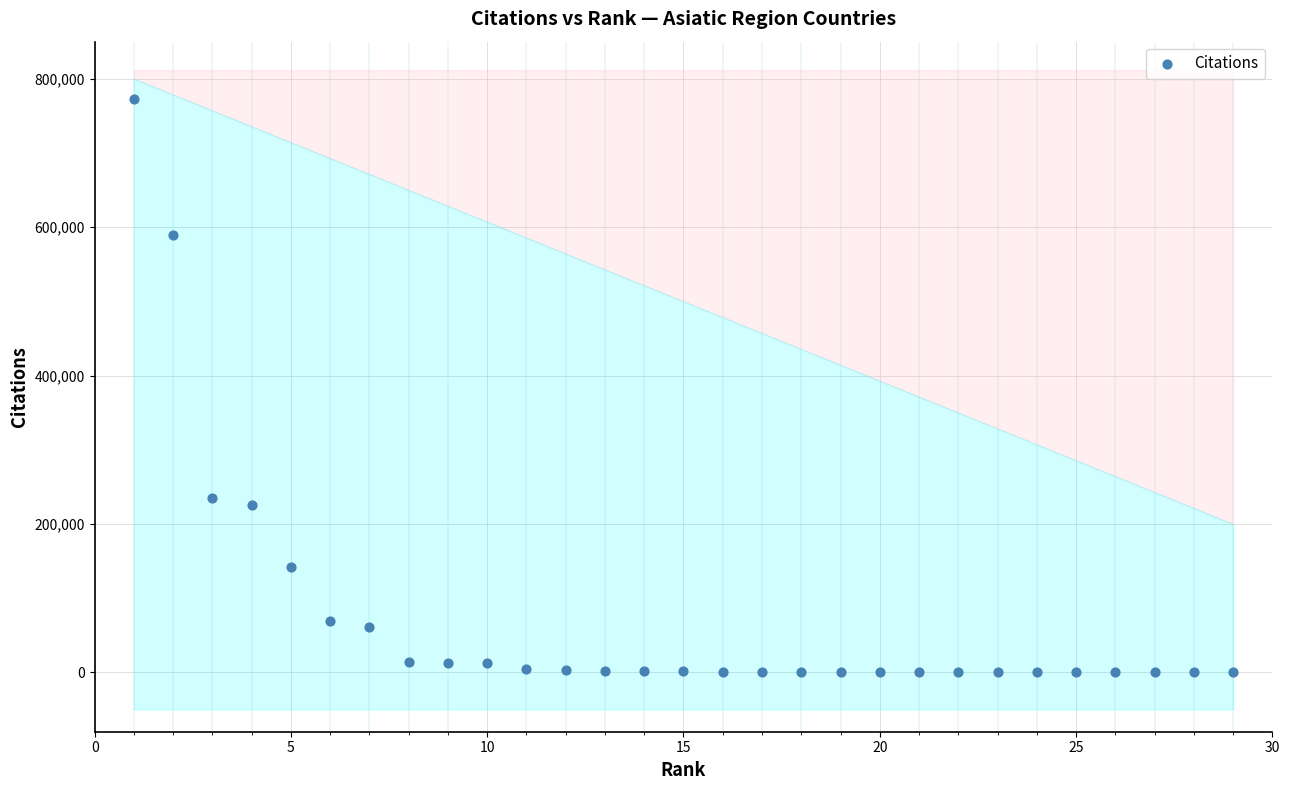

What is the range of X values (max minus min)?

28